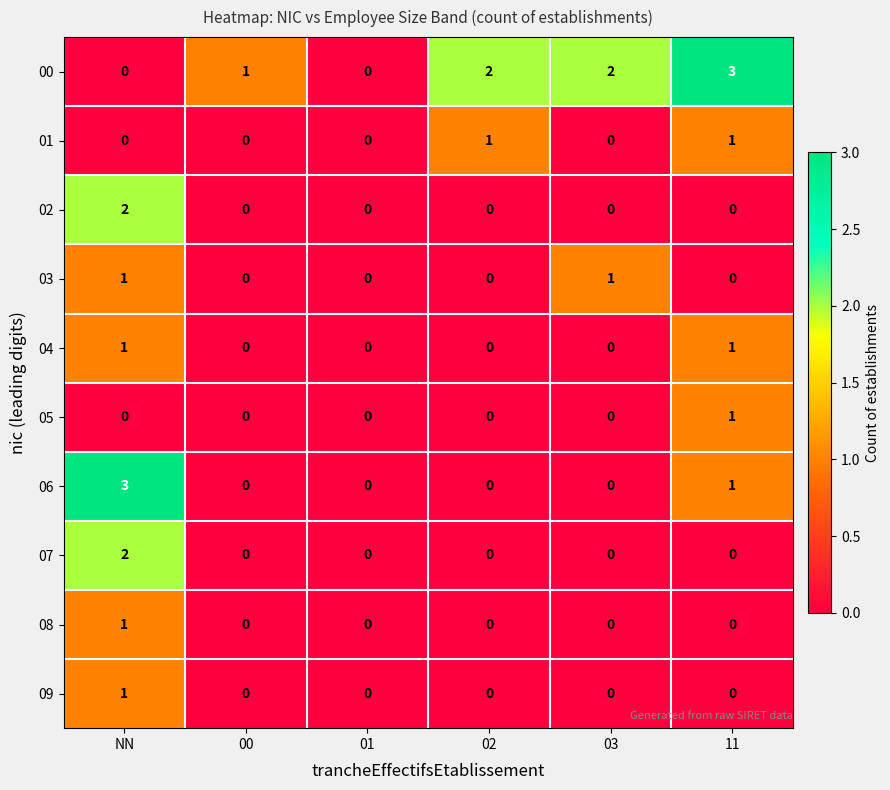

The value of 02 at 02 is -1. True or false?

False